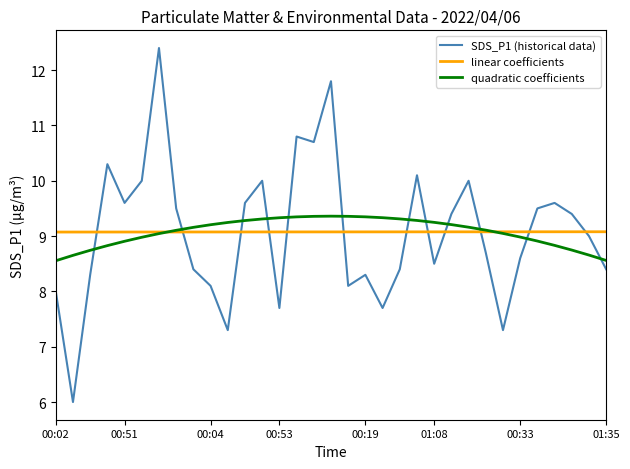

Which series has the widest spread of values?

SDS_P1 (historical data)